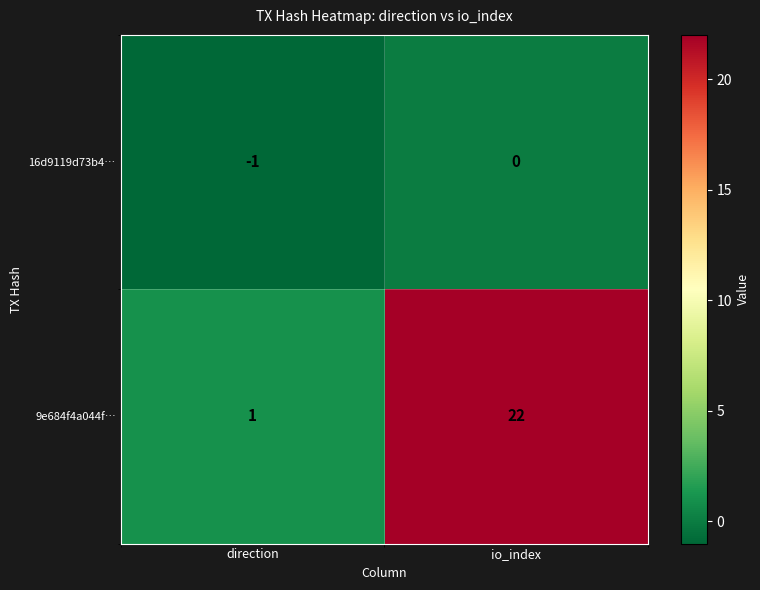

Where is 9e684f4a044f… nearest to the value 11?

direction